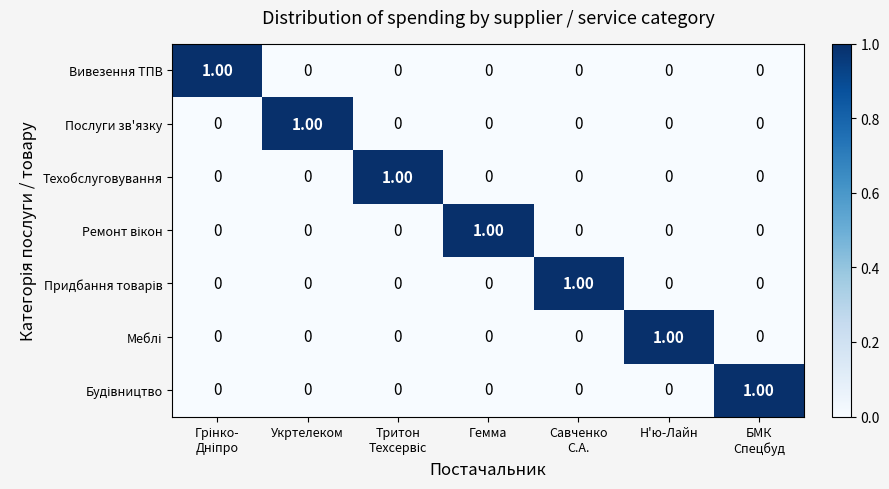

At how many categories does at least one series exceed 0?

7